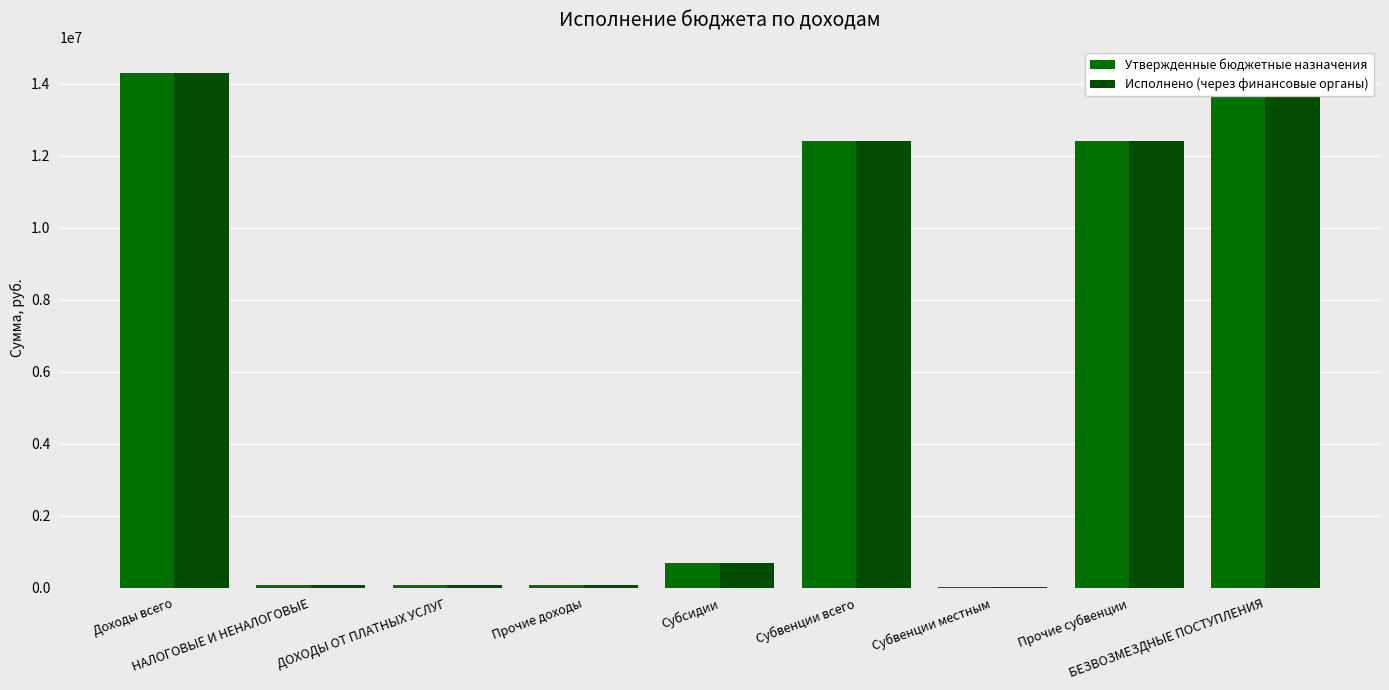

How many data points does each series have?

9